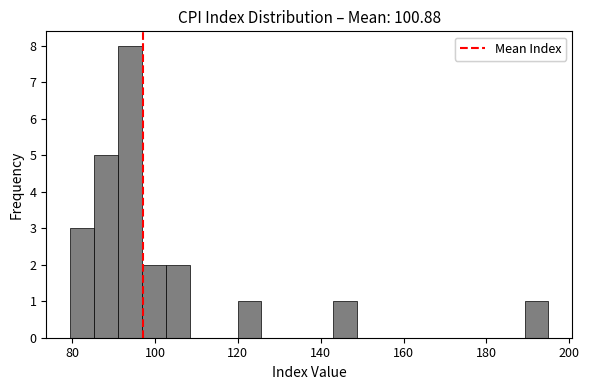

Around what value on the x-axis is the tallest bar? Give the approximate position of its centre, as read against the axis.

94